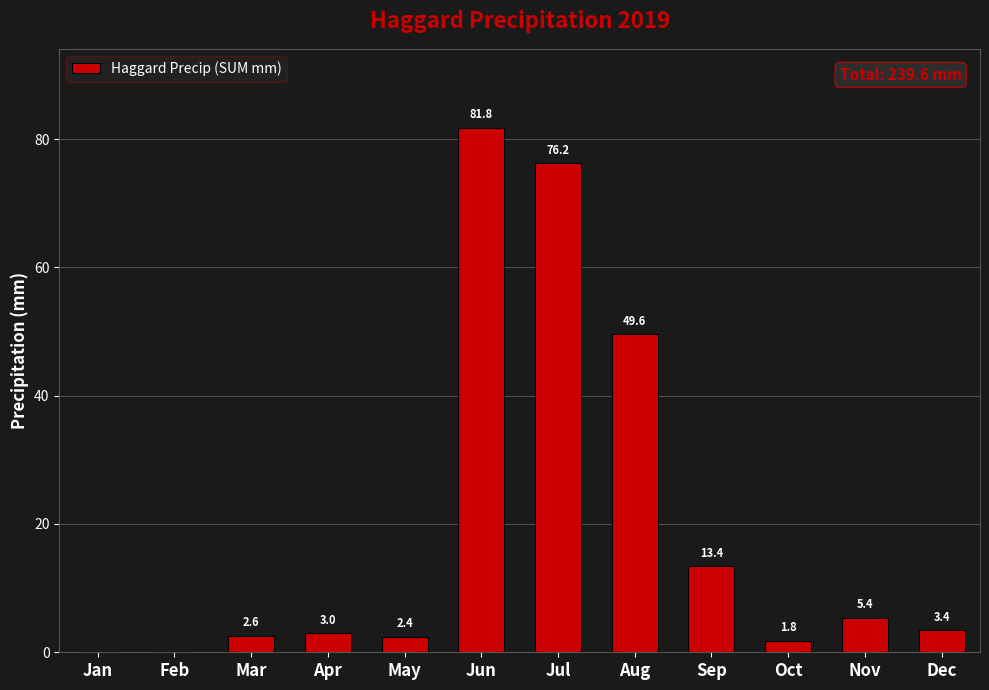

What is the sum of the values at Dec and Jun?

85.2